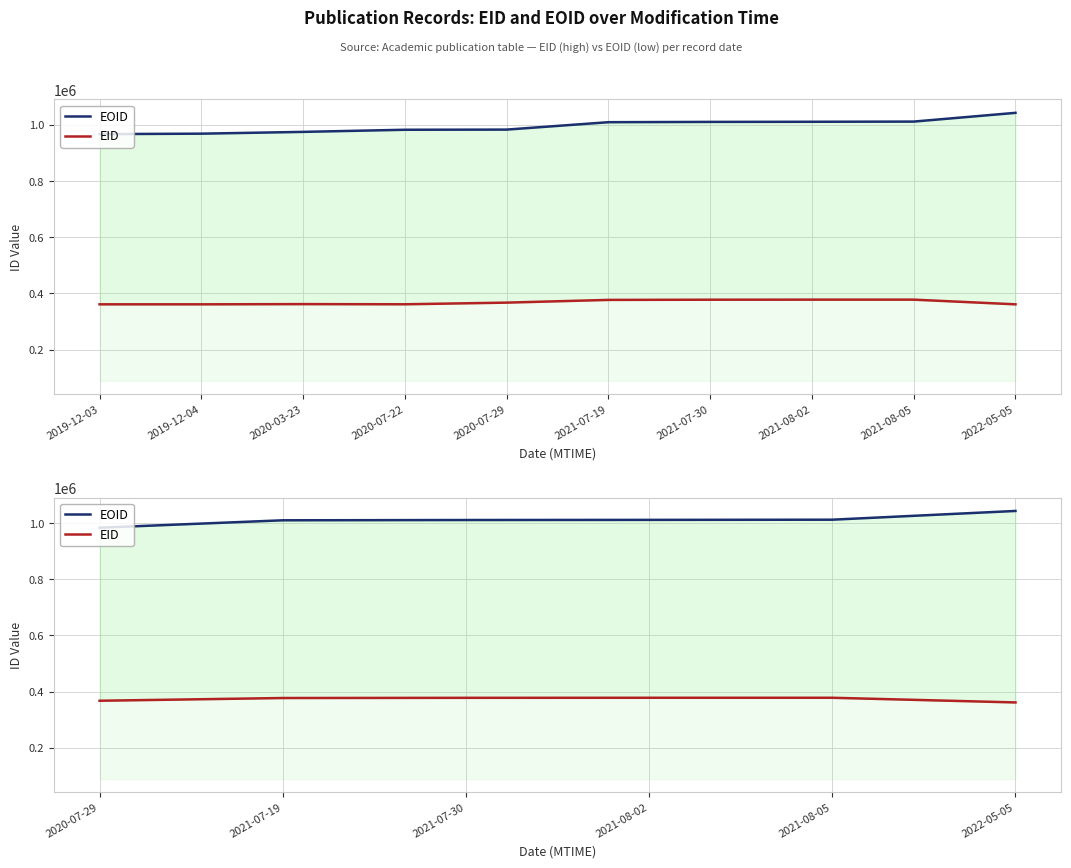

Which series has the largest range (max minus min)?

EOID